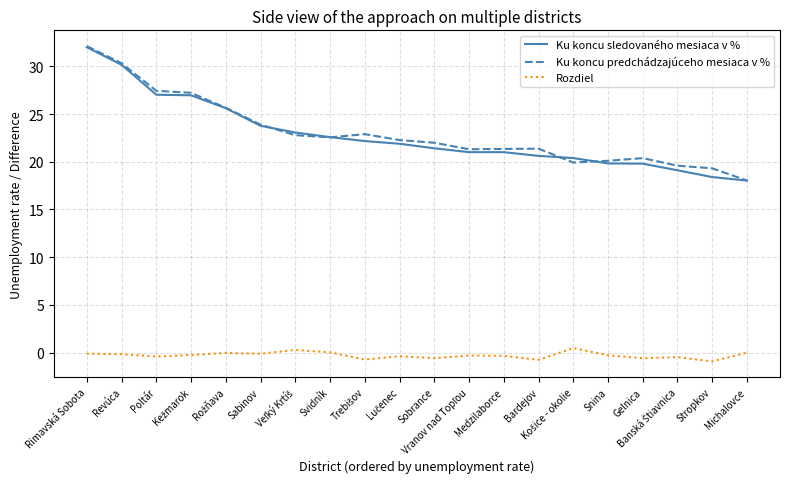

Which series changed the most between Sabinov and Bardejov?

Ku koncu sledovaného mesiaca v %